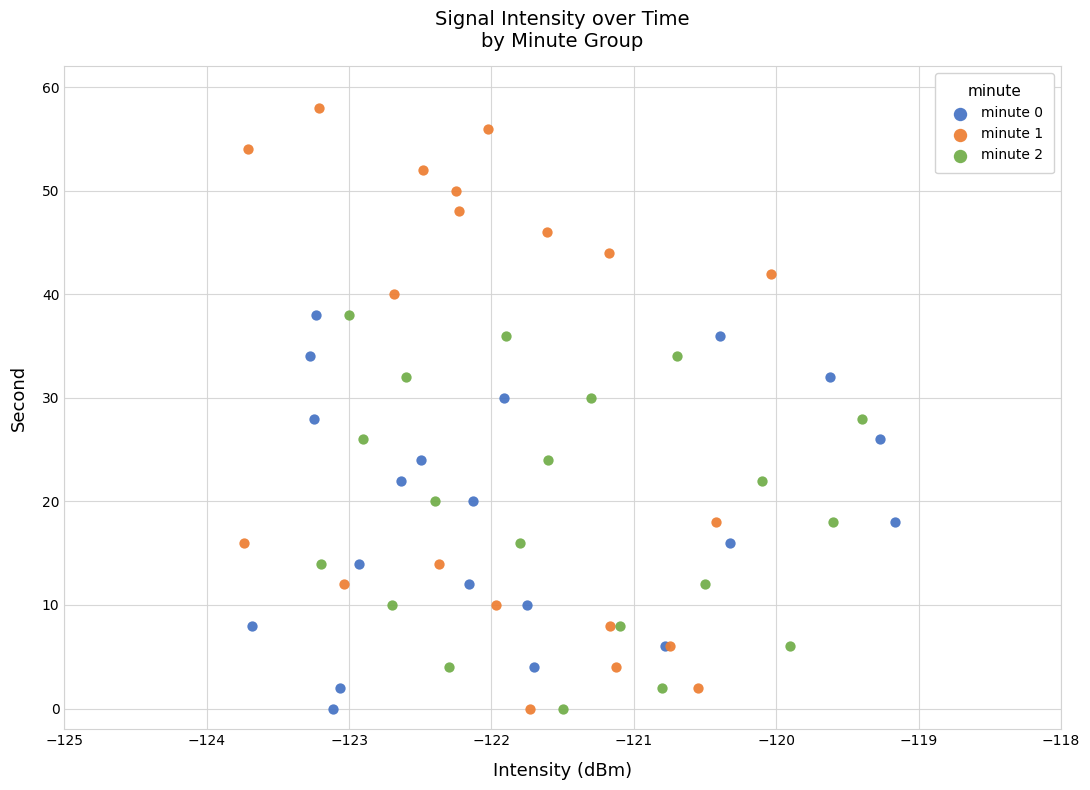

Which series has the largest Y range (max minus min)?

minute 1